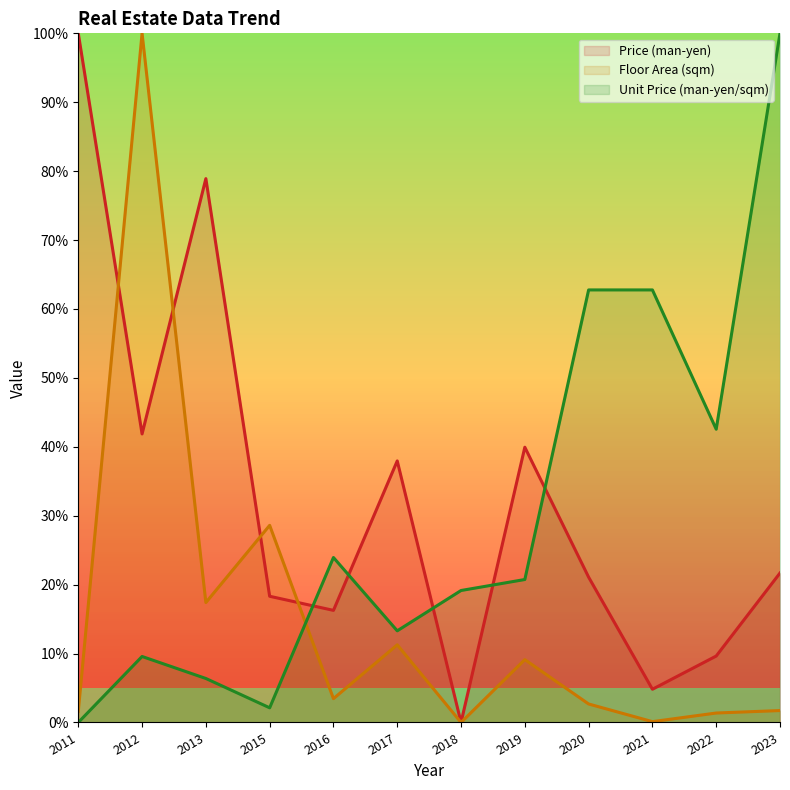

At 2017, list the series in order from smallest to largest.

Floor Area (sqm) (line), Unit Price (man-yen/sqm) (line), Price (man-yen) (line)